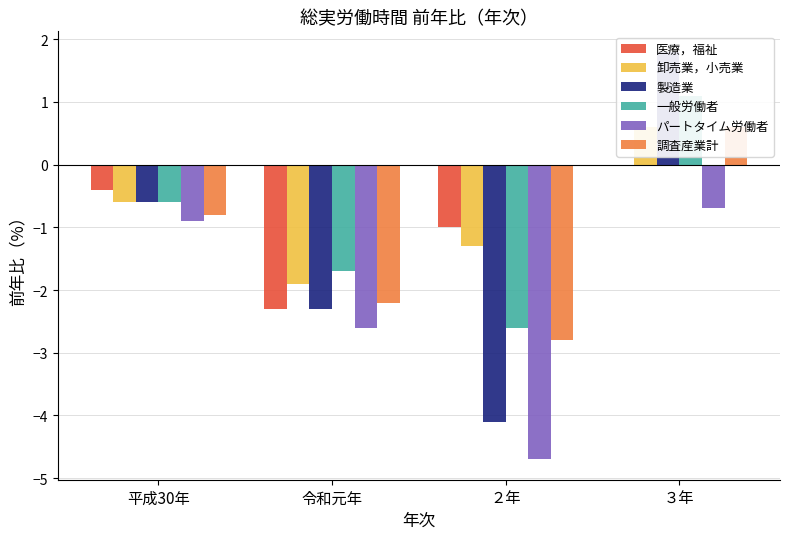

How many series are shown in this chart?

6